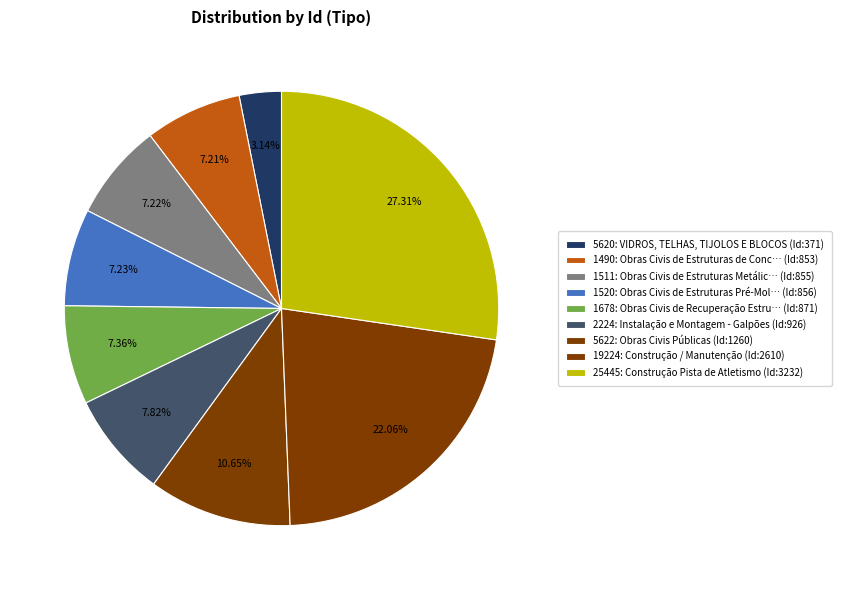

To the nearest percent, what is the difference between the largest and smallest slice percentages?

24%